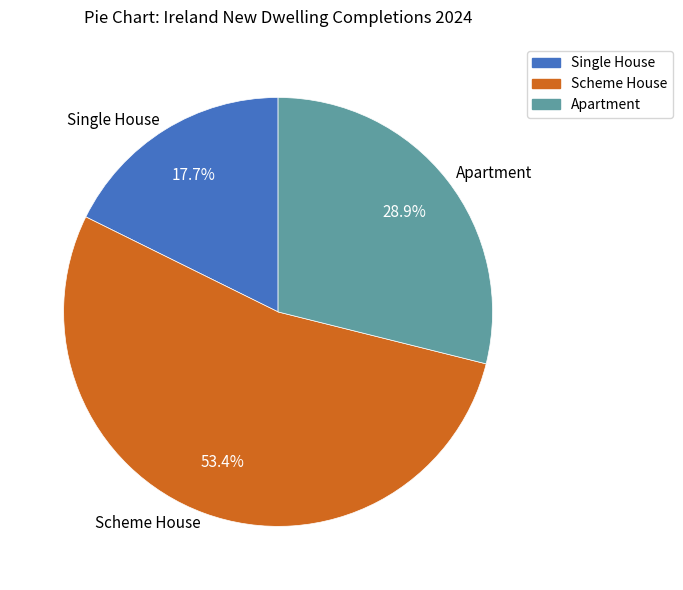

How many segments does this pie chart have?

3